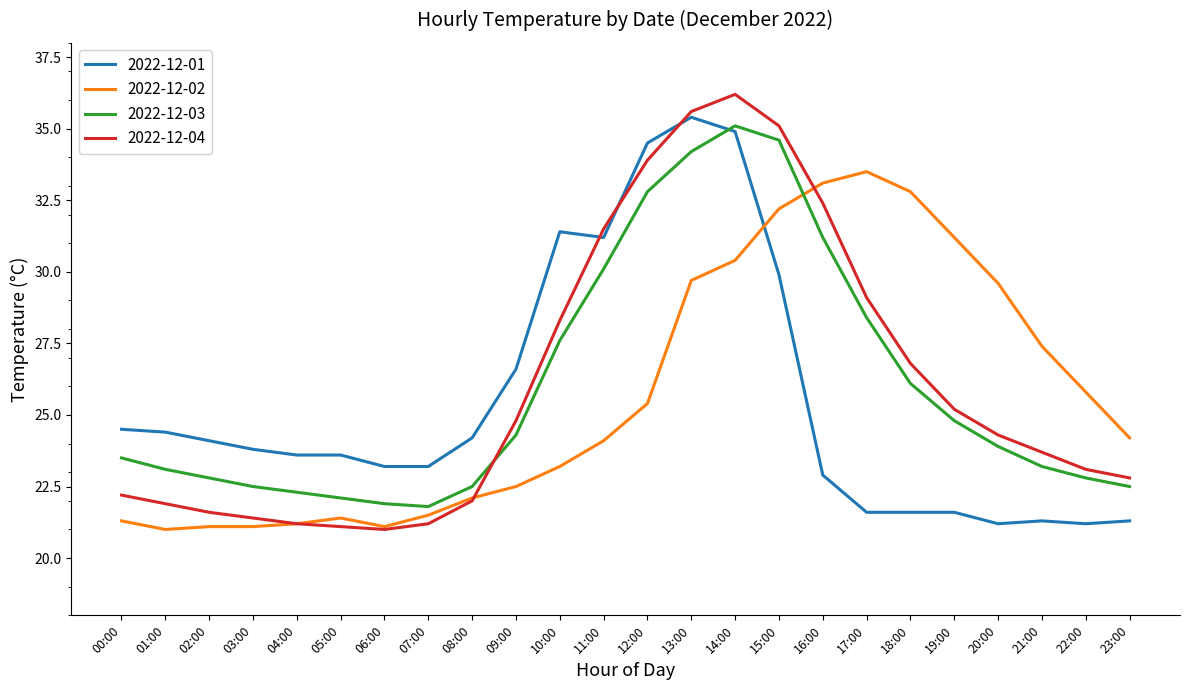

Which category has the highest value in the 2022-12-04 series?

14:00